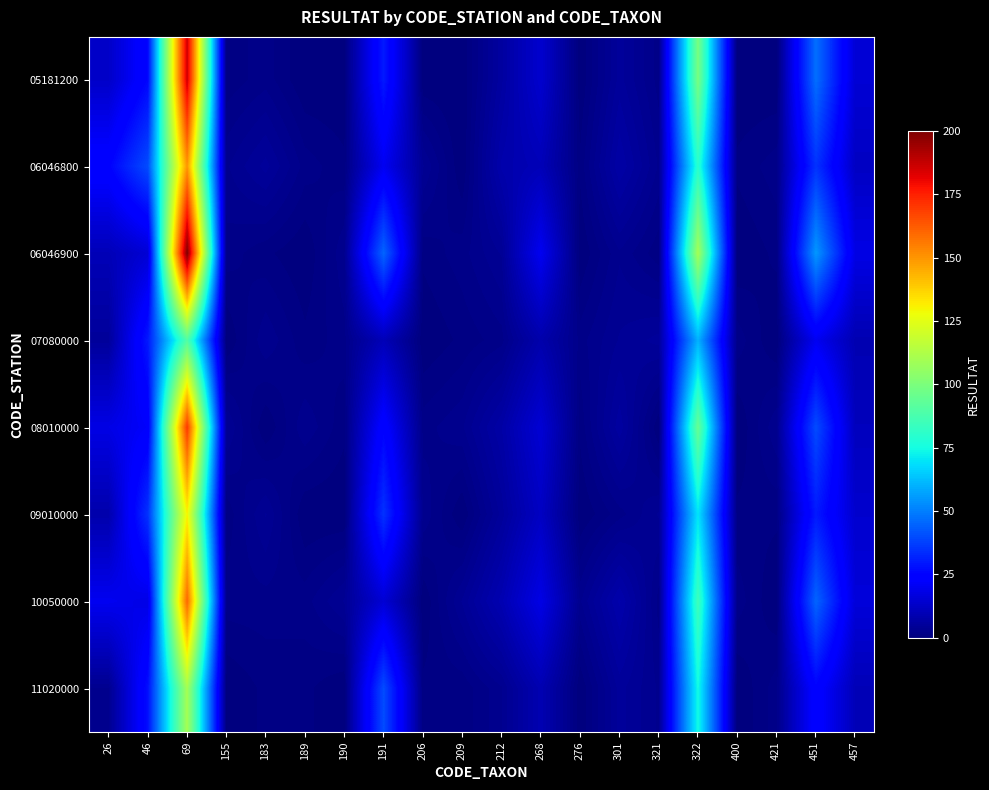

How many distinct data groups are displayed?

8